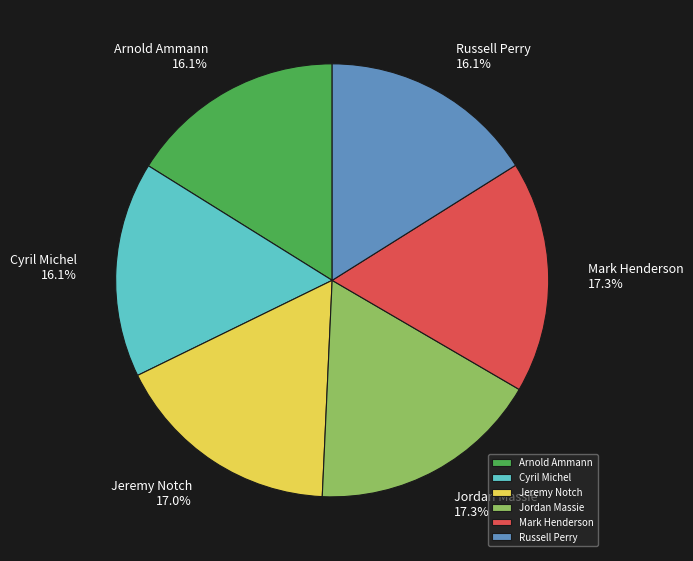

To the nearest percent, what percentage of the pie is Jordan Massie?

17%